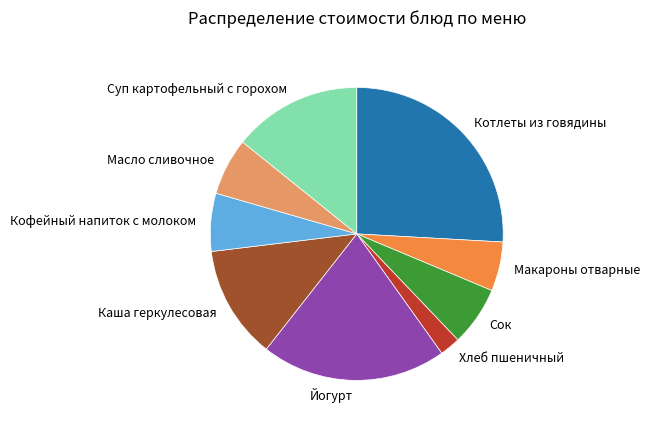

Which has a higher value, Хлеб пшеничный or Суп картофельный с горохом?

Суп картофельный с горохом